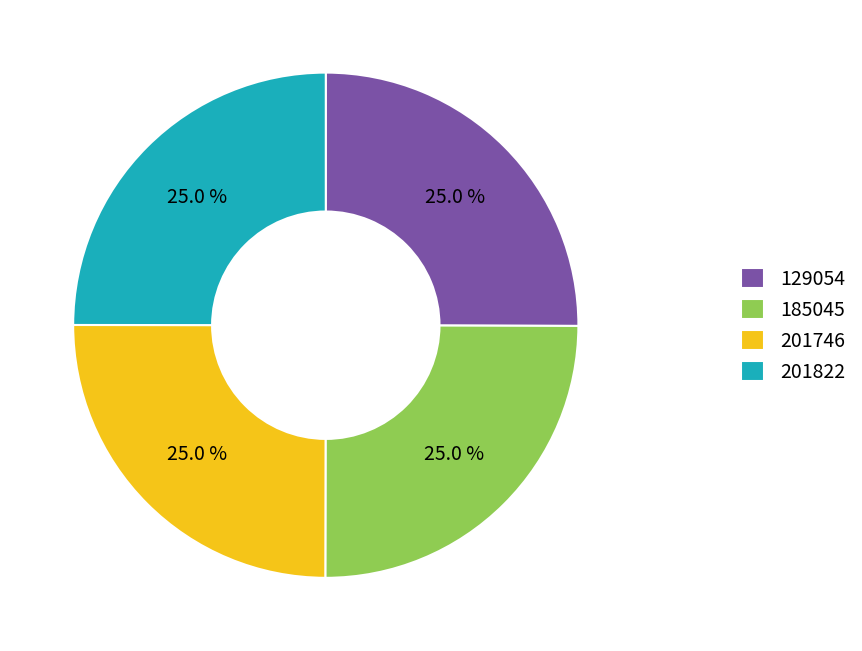

How much of the chart is everything except 185045?

75.0%